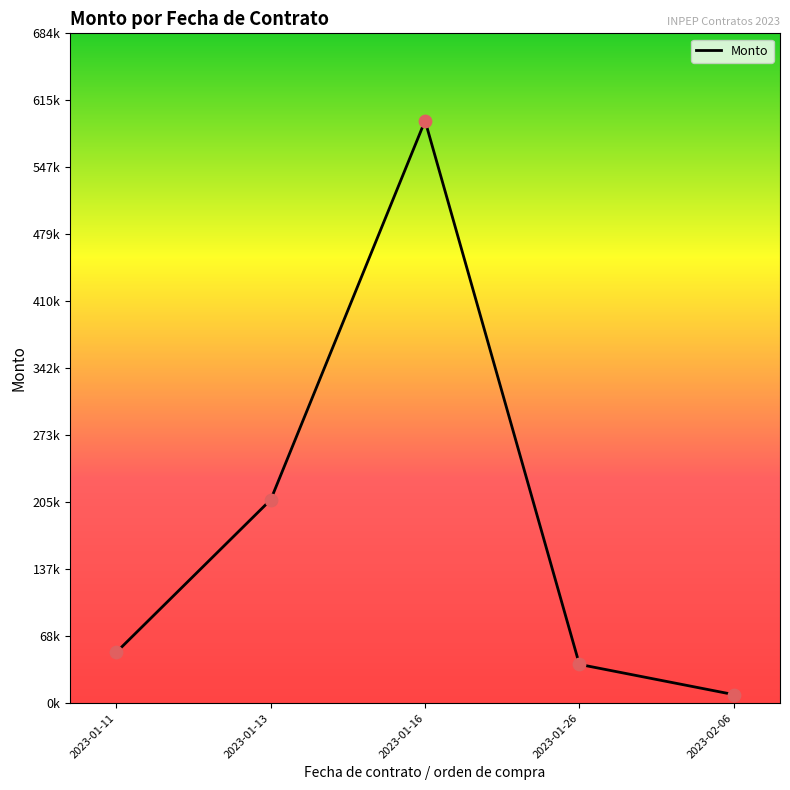

What is the ratio of the value at 2023-01-16 to the value at 2023-01-26?

15.0